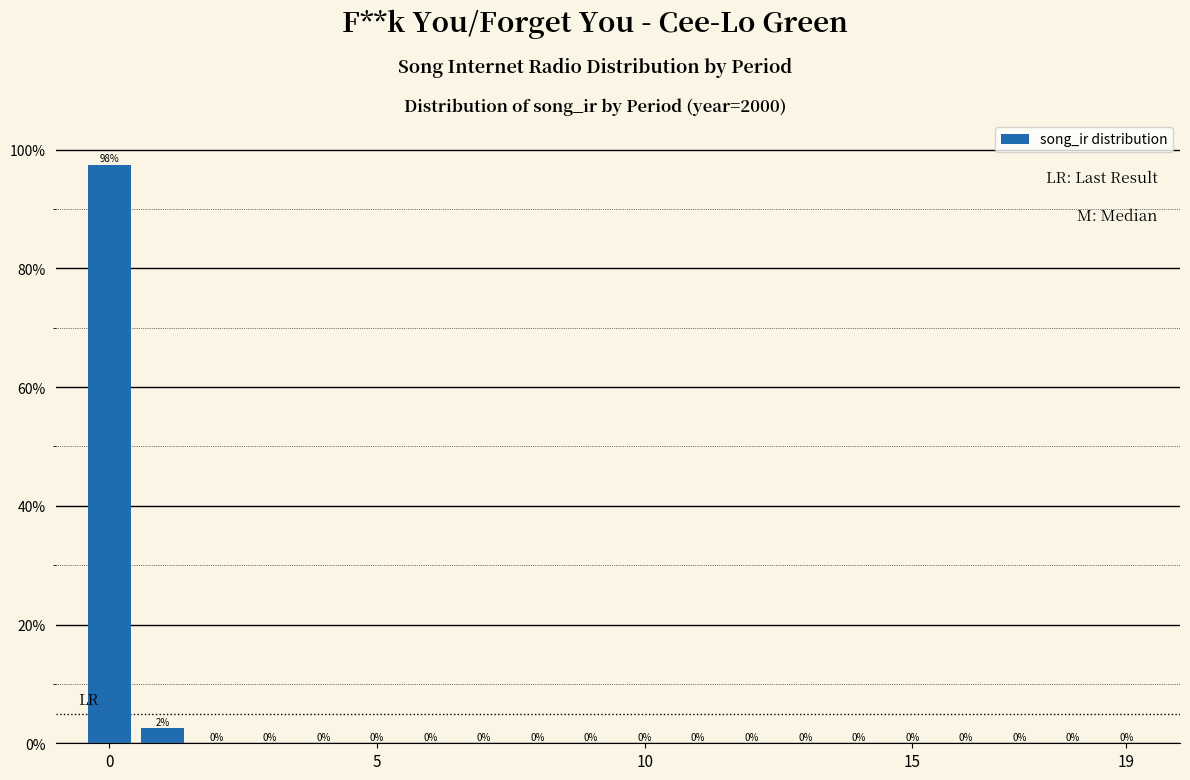

Are the bars horizontal?

No